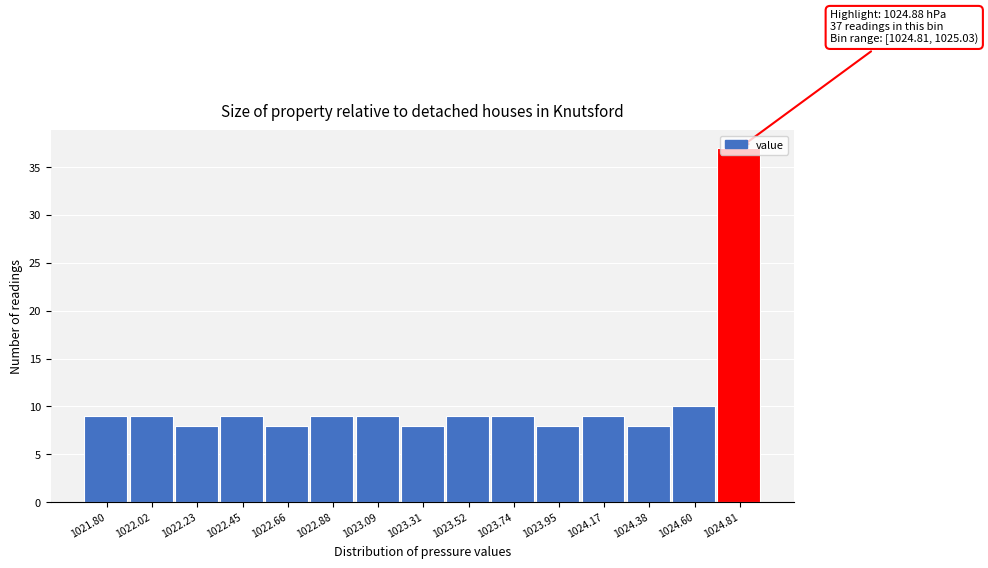

Which category has the highest value across all series?

1024.81